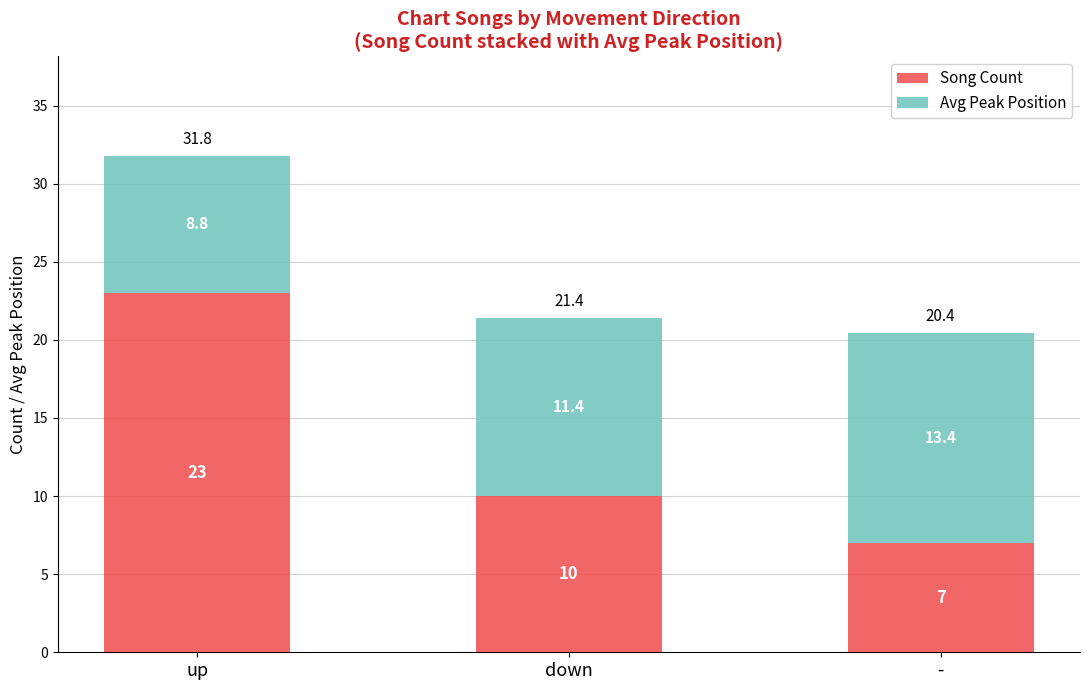

Reading left to right, what are the values for Song Count?

up=23.0	down=10.0	-=7.0